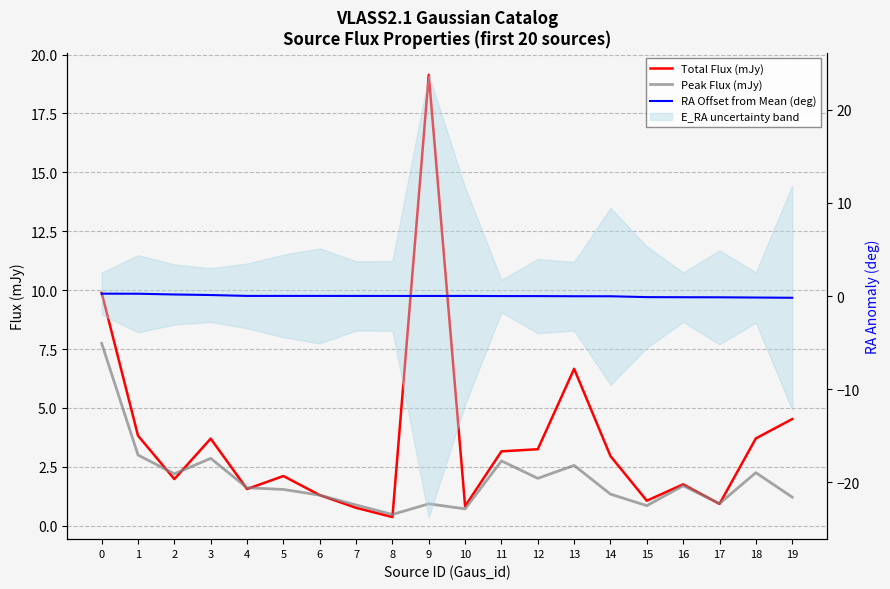

What is the difference between the highest and lowest values at 13?

6.7